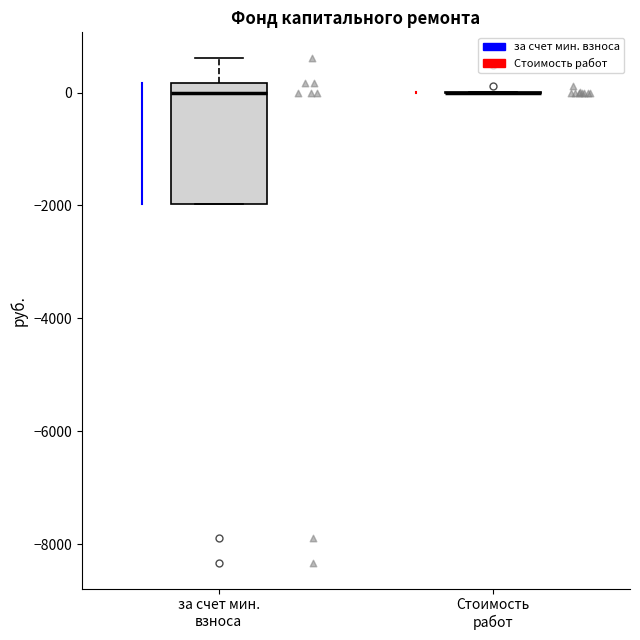

Reading left to right, read every box against the y-axis: the position of its median line, the range the box covers, and the ends of its whiskers. The values are not printed on the chart, so give them approximately, as read against the axis.

за счет мин. взноса: median 0, box -2000 to 200, whiskers -2000 to 600
Стоимость работ: box collapsed to a line at 0, whiskers 0 to 0